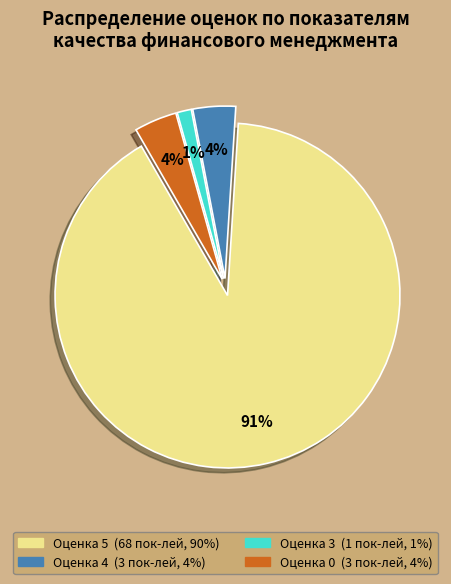

The Оценка 0 slice represents 4% of the pie. True or false?

True